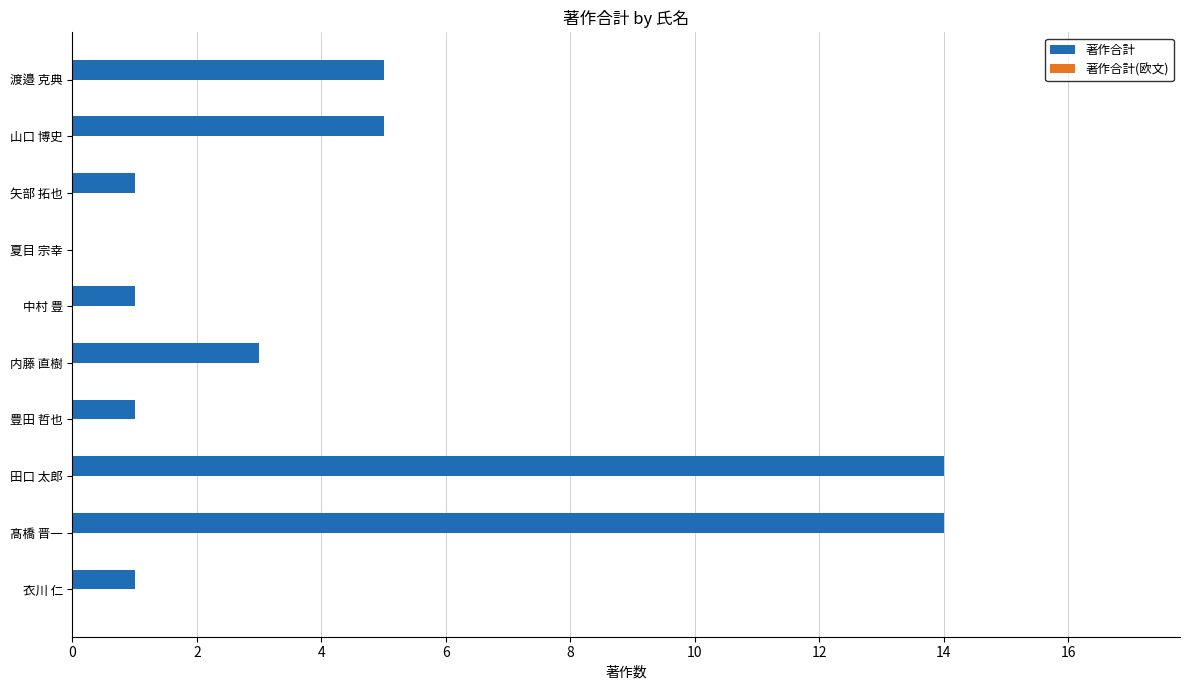

The value at 髙橋 晋一 is 14. True or false?

True